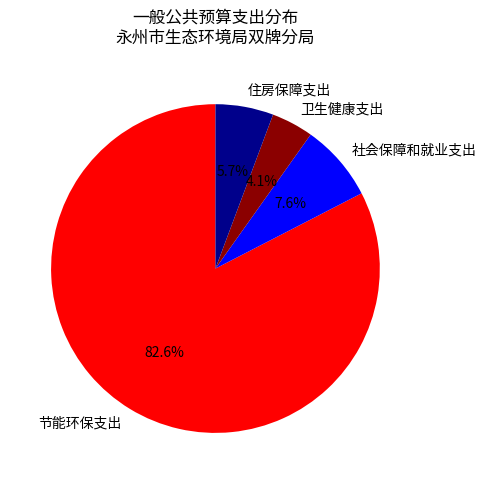

How many slices are in this pie chart?

4